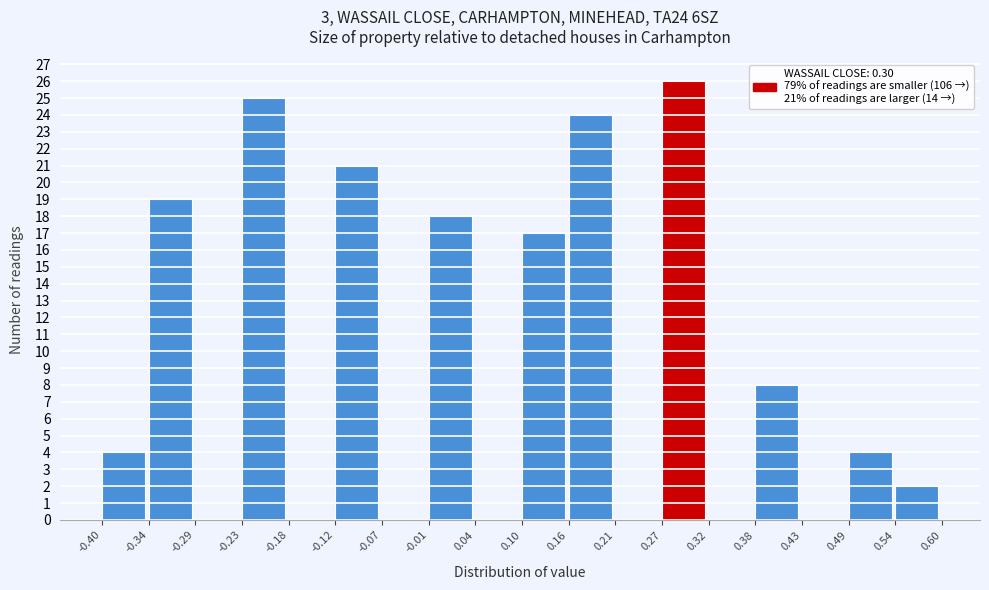

Over which range of the x-axis is the bar tallest?

0.27 to 0.32